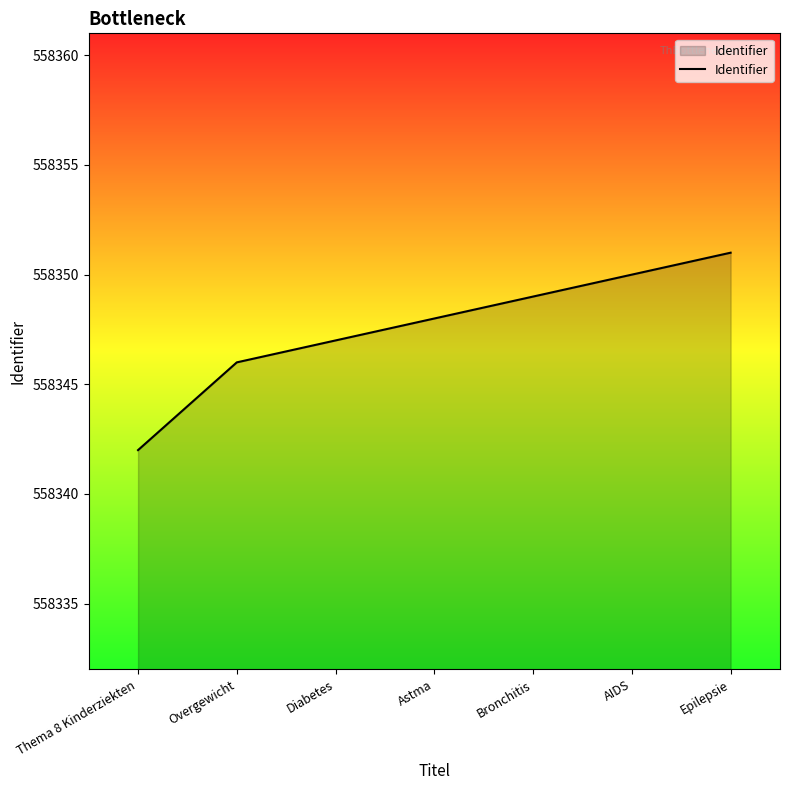

What is the sum of the values at Overgewicht and Bronchitis?

1116695